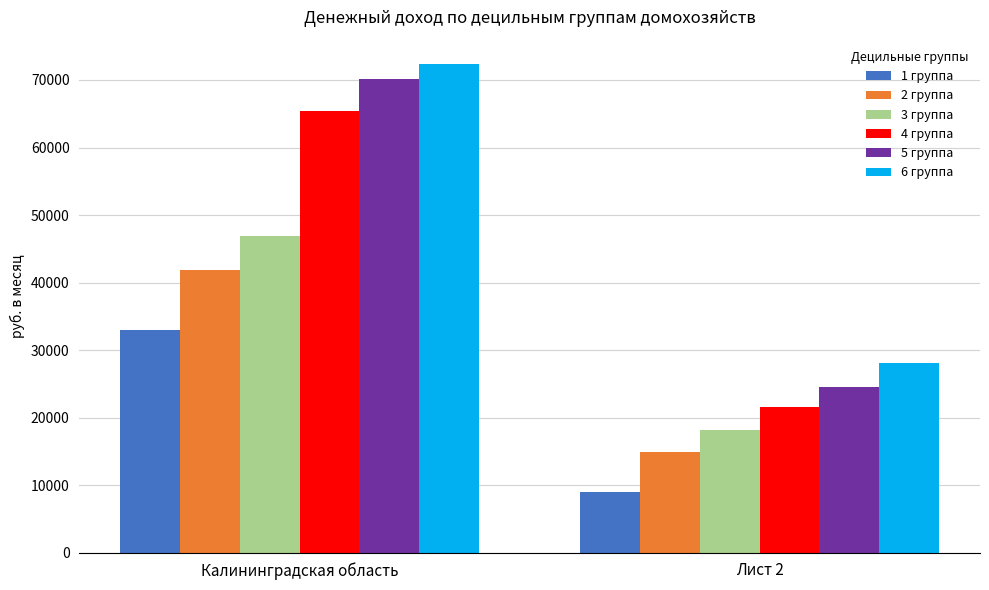

Is it true that 4 группа equals 65403.9 at Калининградская область?

True